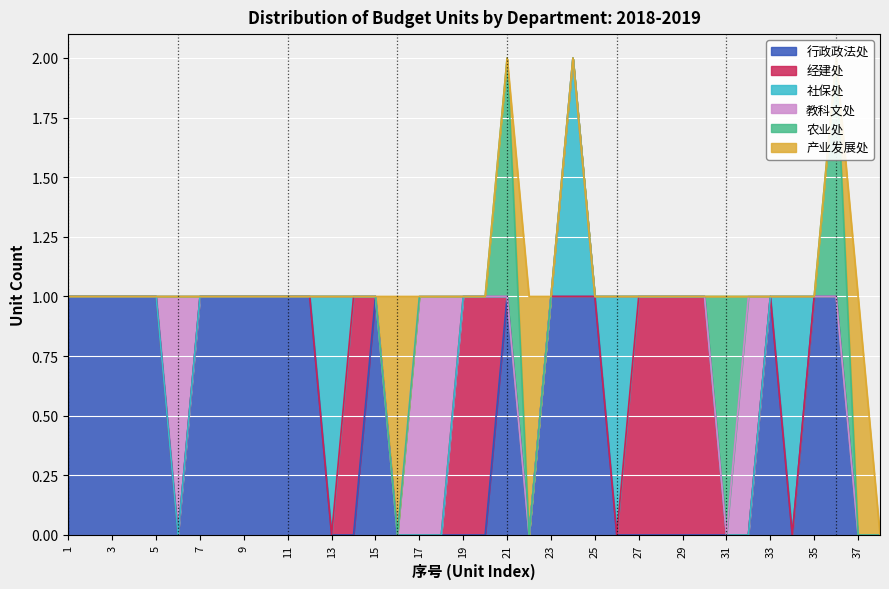

Count the number of data series in this chart.

6